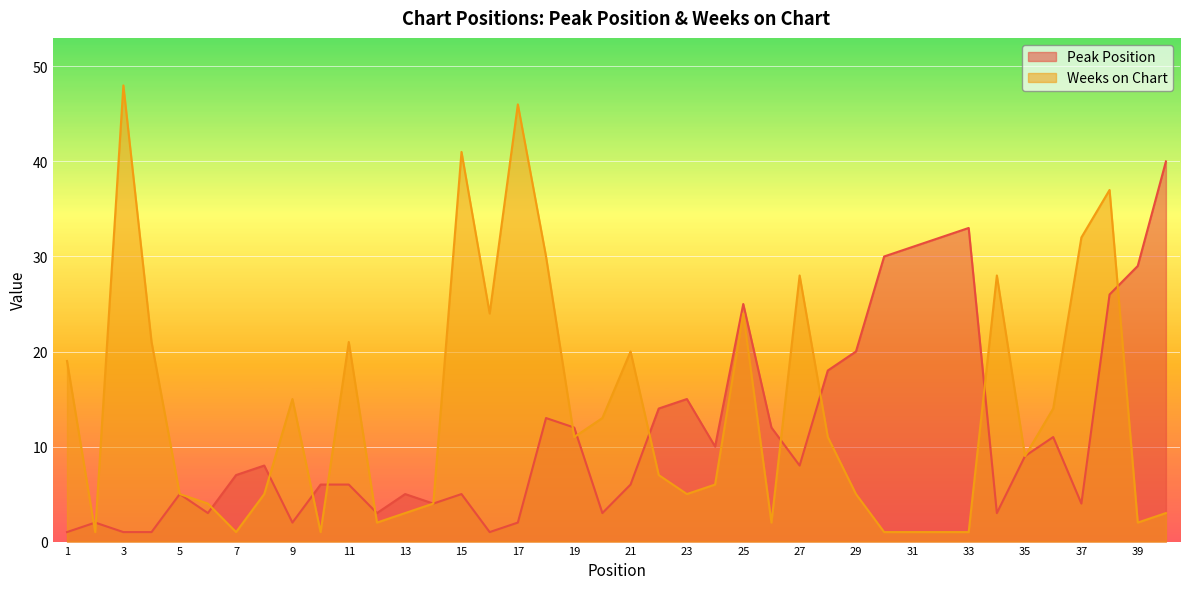

Rank the series at 22 from lowest to highest value.

Weeks on Chart, Peak Position